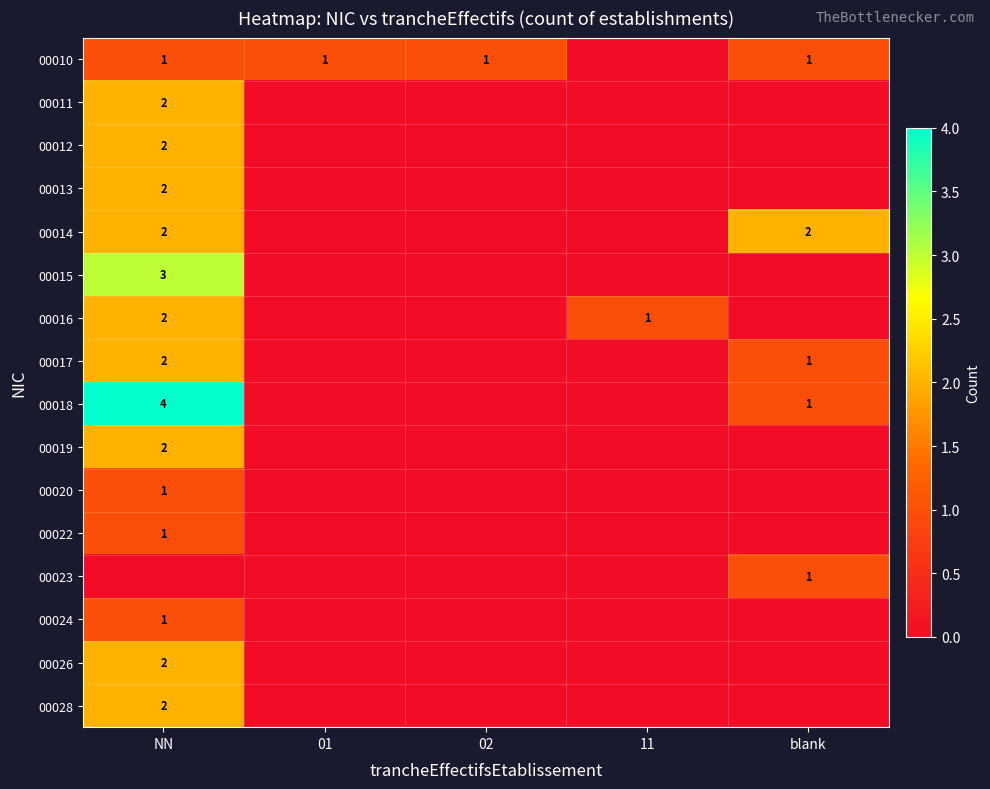

The 00018 series shows 2 at blank. True or false?

False